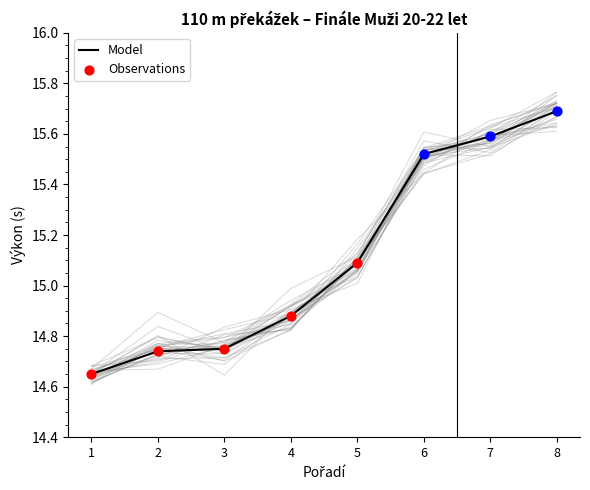

The Model series shows 26.6 at 7. True or false?

False